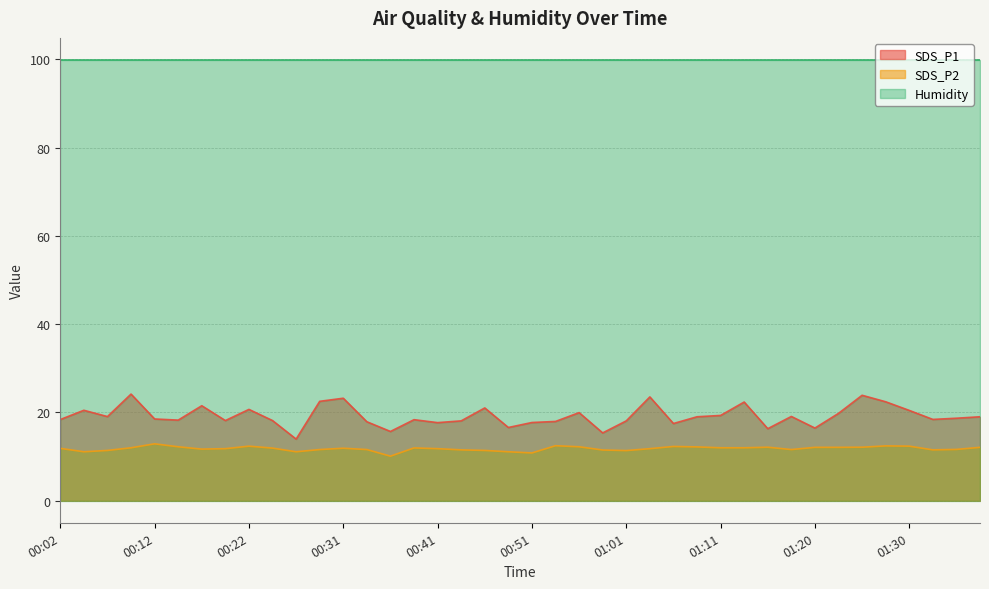

How many interior local valleys does the SDS_P2 series have?

8